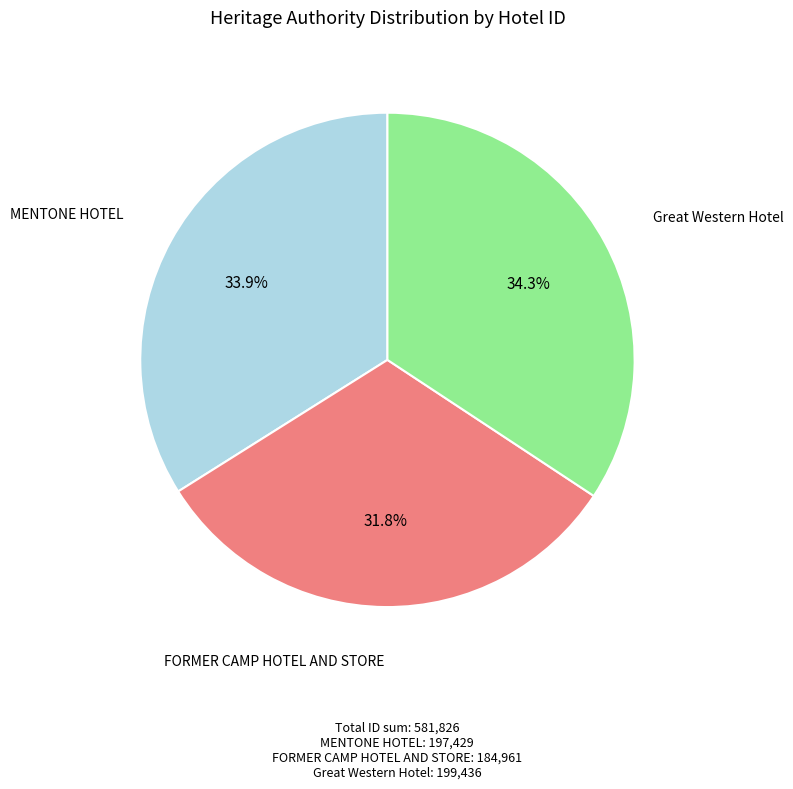

Is there any slice that represents more than half of the pie?

No